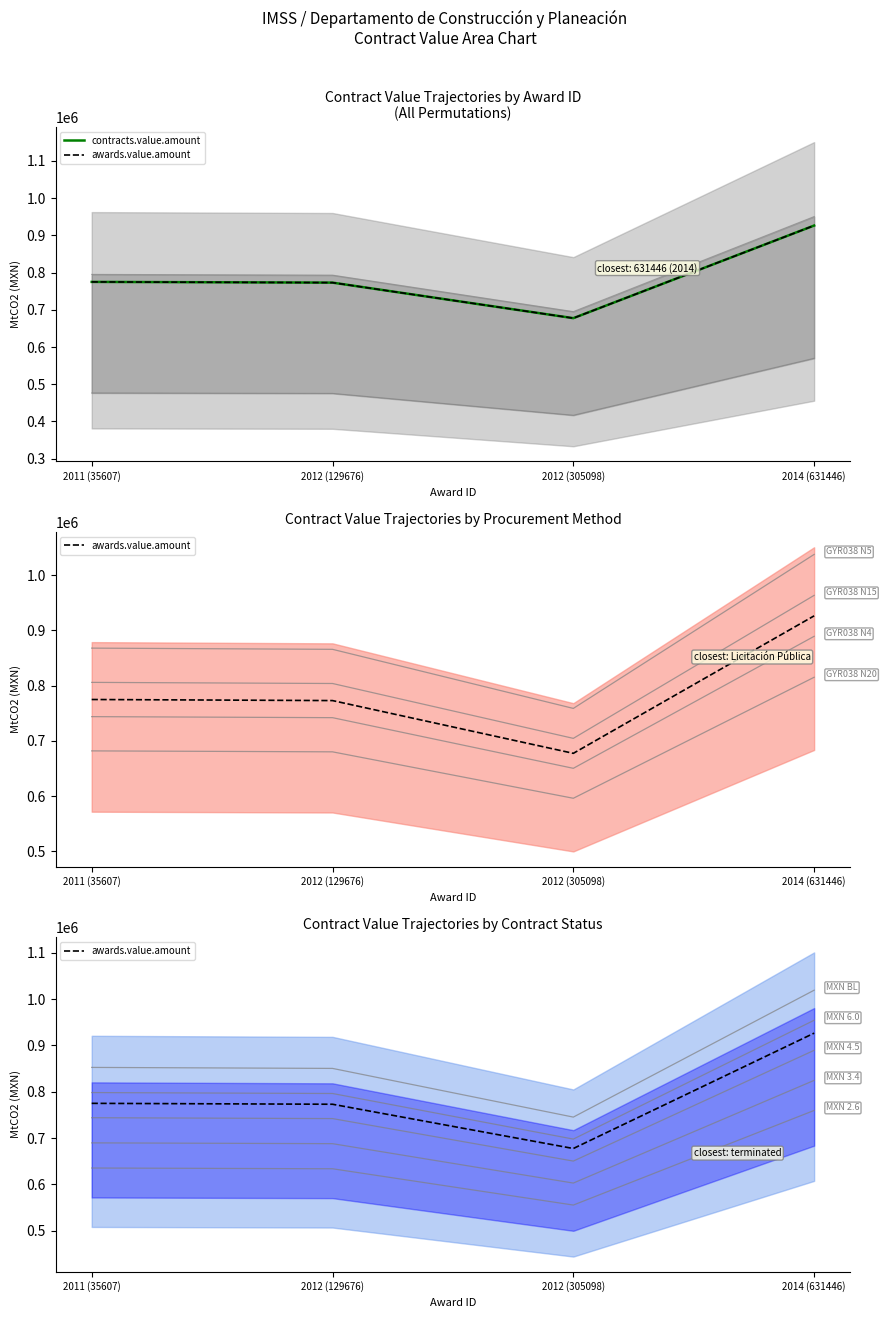

True or false: awards.value.amount has a value of 1082032.8 at 2011 (35607).

False